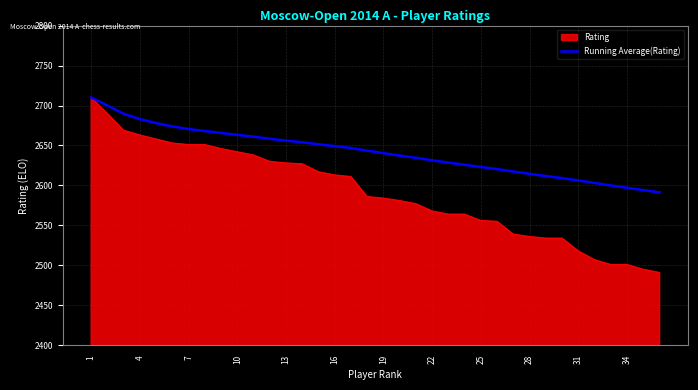

What is the minimum value for Running Average(Rating)?

2591.3